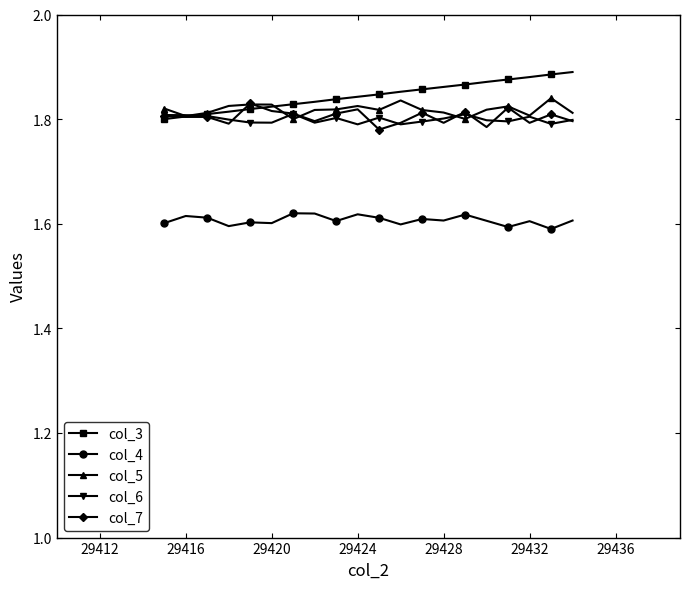

True or false: col_5 has more than 1 interior local peaks.

True